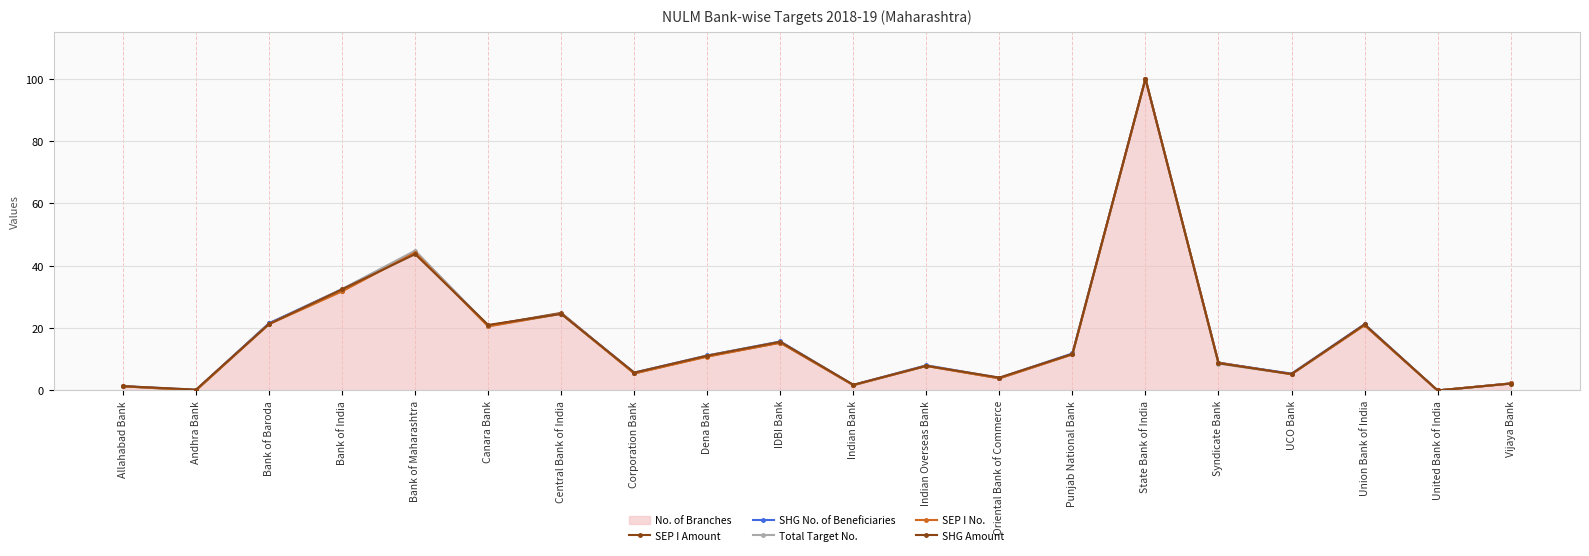

How many positive values does the SEP I No. series have?

19